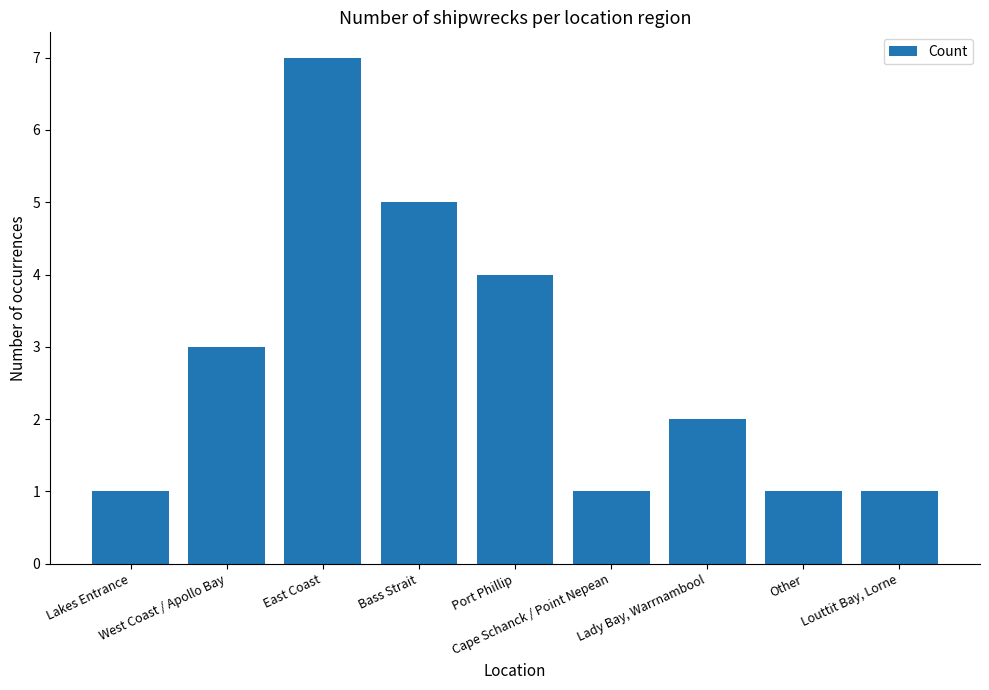

What is the label of the 8th bar from the right?

West Coast / Apollo Bay